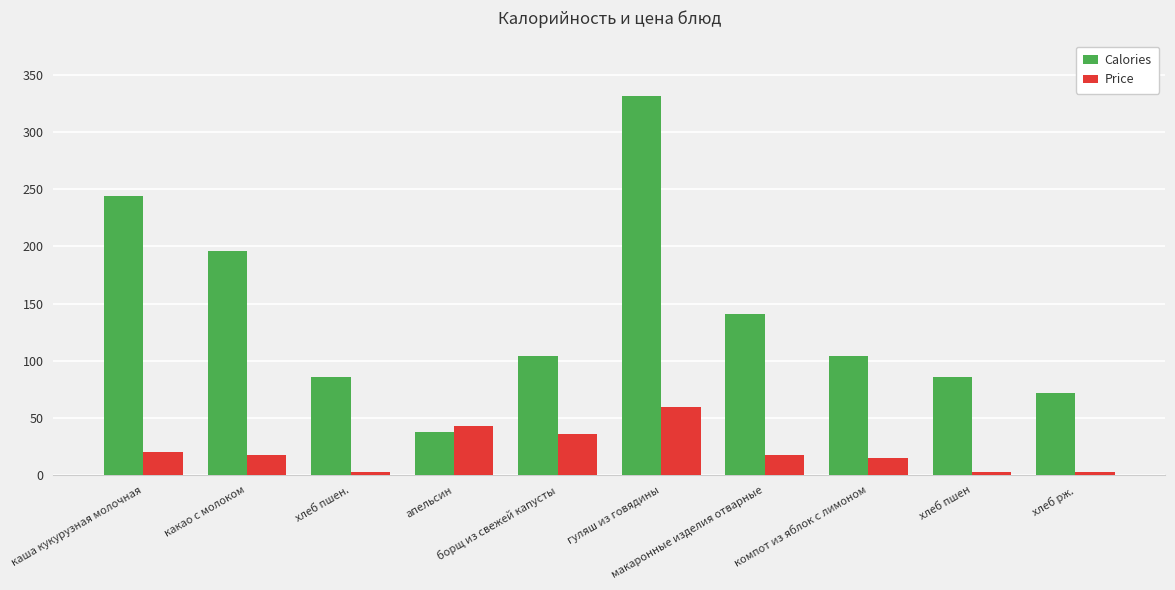

What is the value of the Price bar at the 5th from the left?

36